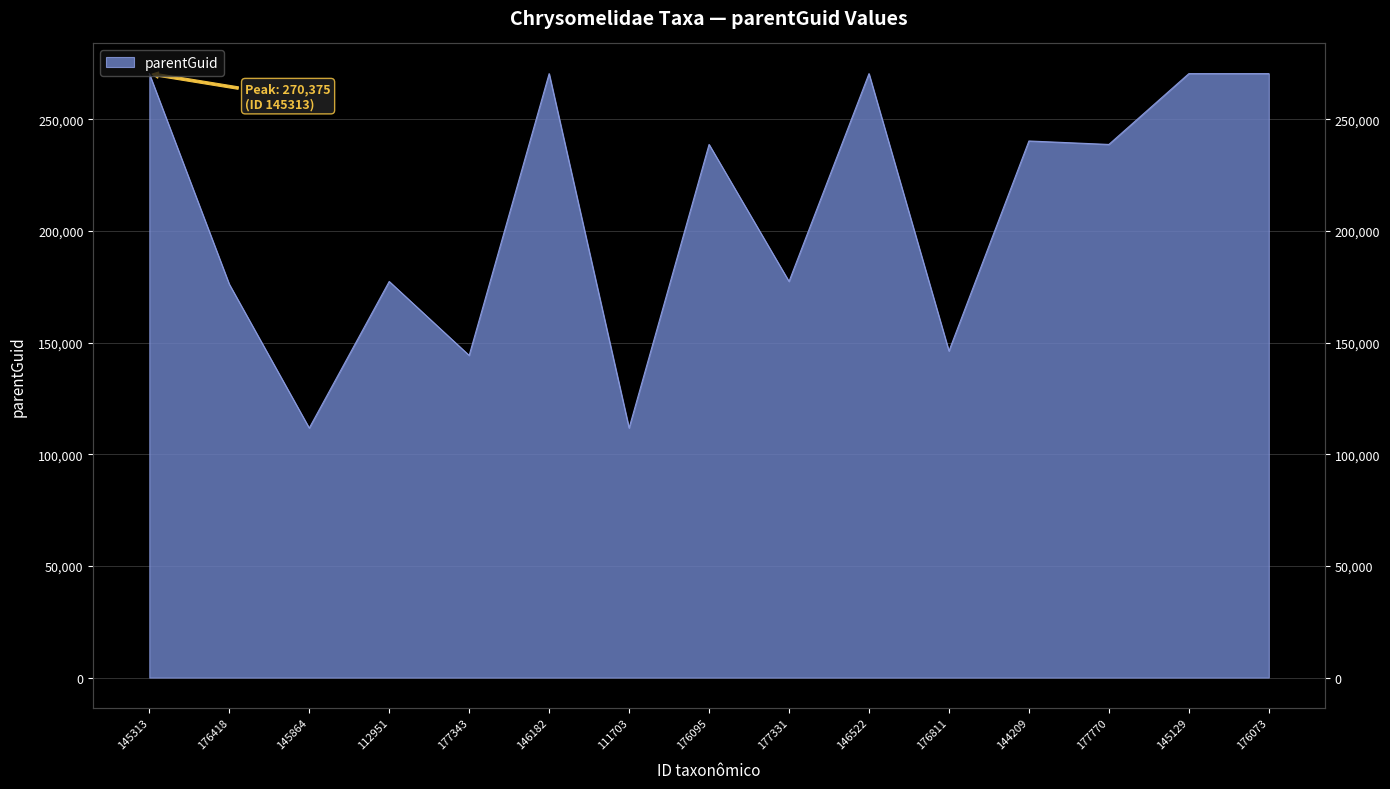

Reading right to left, extract all data points from this chart.

176073=270375	145129=270375	177770=238677	144209=240226	176811=146182	146522=270375	177331=177331	176095=238677	111703=111703	146182=270375	177343=144209	112951=177331	145864=111703	176418=176095	145313=270375